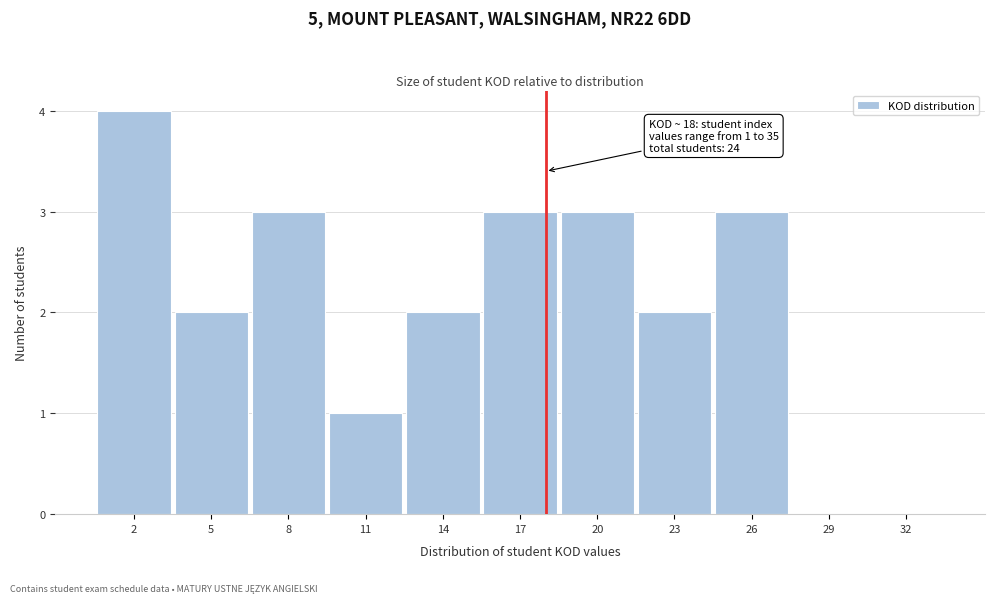

Over which range of the x-axis is the bar tallest?

0.5 to 3.5